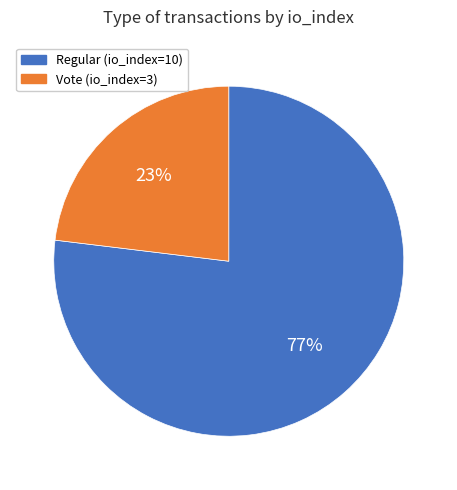

Is there a majority slice in this chart?

Yes